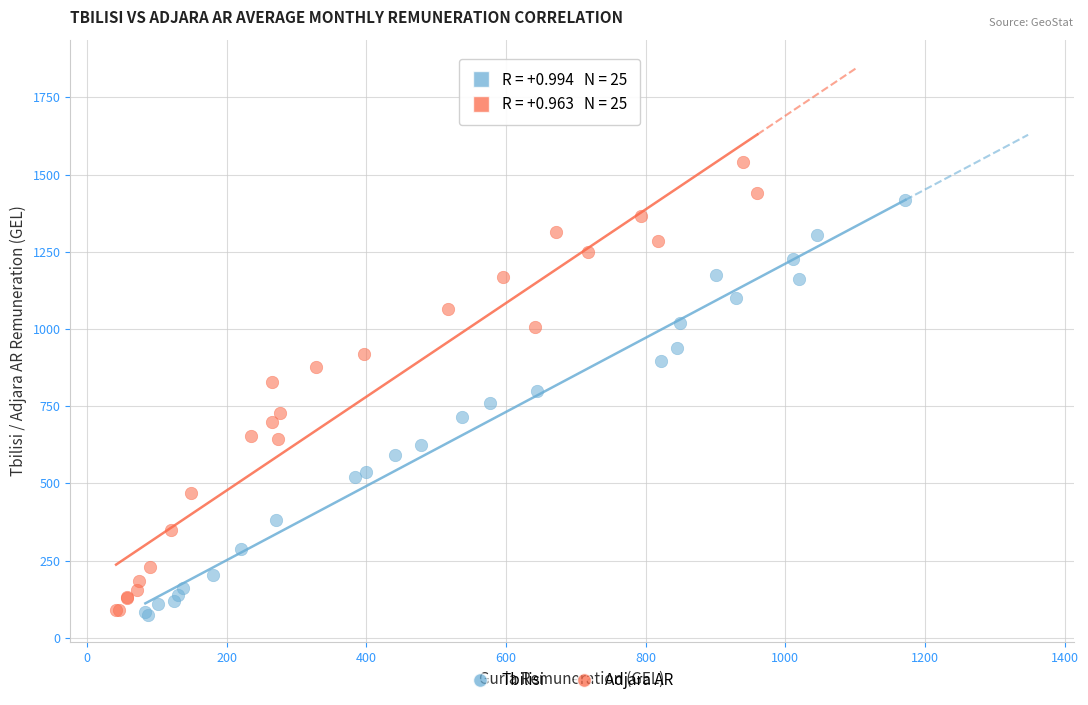

Which series has the widest spread of Y values?

Adjara AR